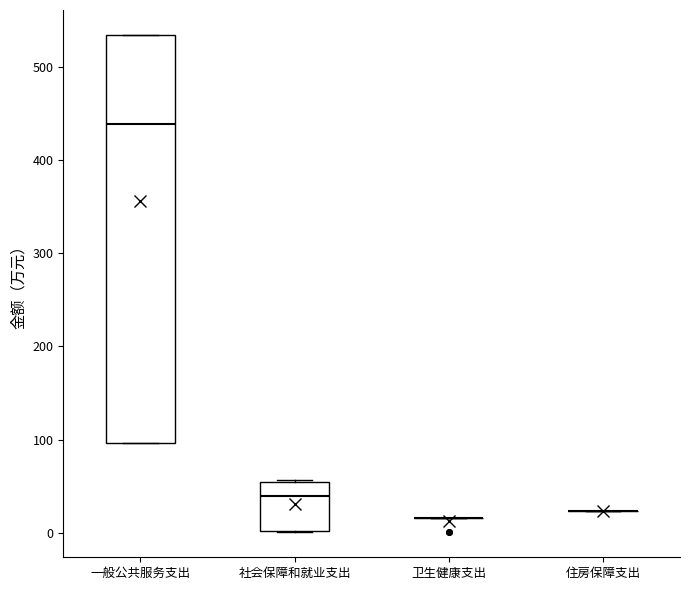

Reading left to right, transcribe this box plot: for each box, give where its median line is, the range the box spans, and where its two whiskers end, as read against the y-axis. The values are not printed on the chart, so give them approximately, as read against the axis.

一般公共服务支出: median 440, box 100 to 530, whiskers 100 to 530
社会保障和就业支出: median 40, box 0 to 50, whiskers 0 to 60
卫生健康支出: box collapsed to a line at 20, whiskers 20 to 20
住房保障支出: box collapsed to a line at 20, whiskers 20 to 20